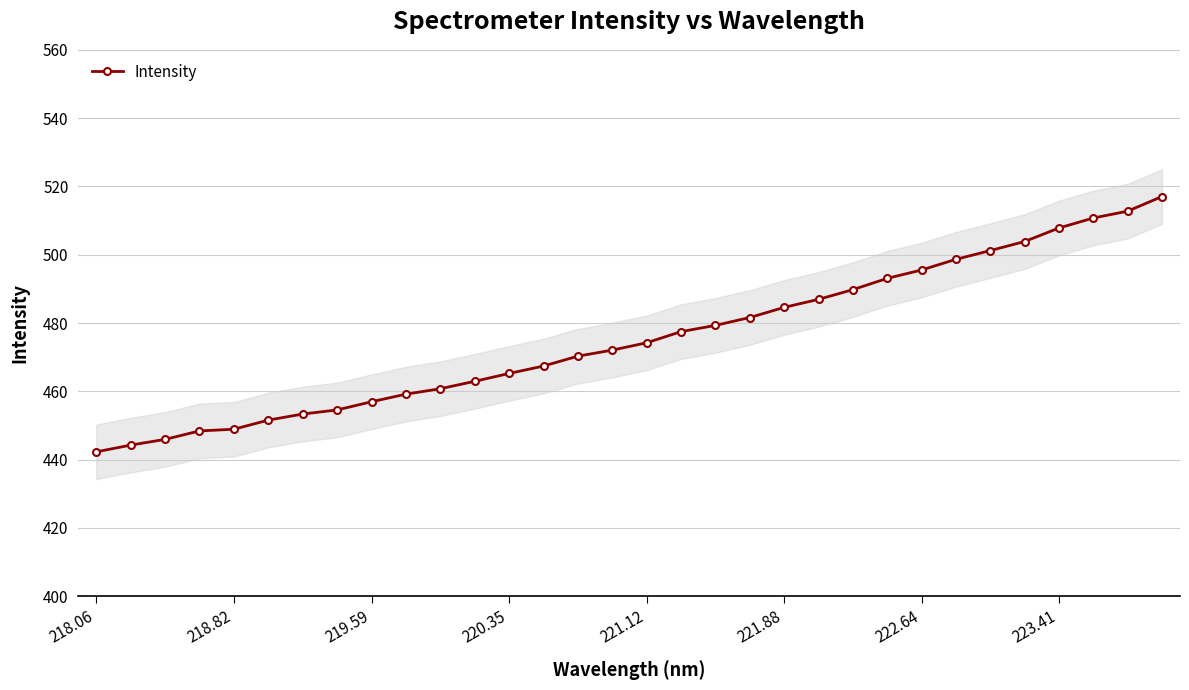

True or false: the data has more than 2 interior local peaks.

False